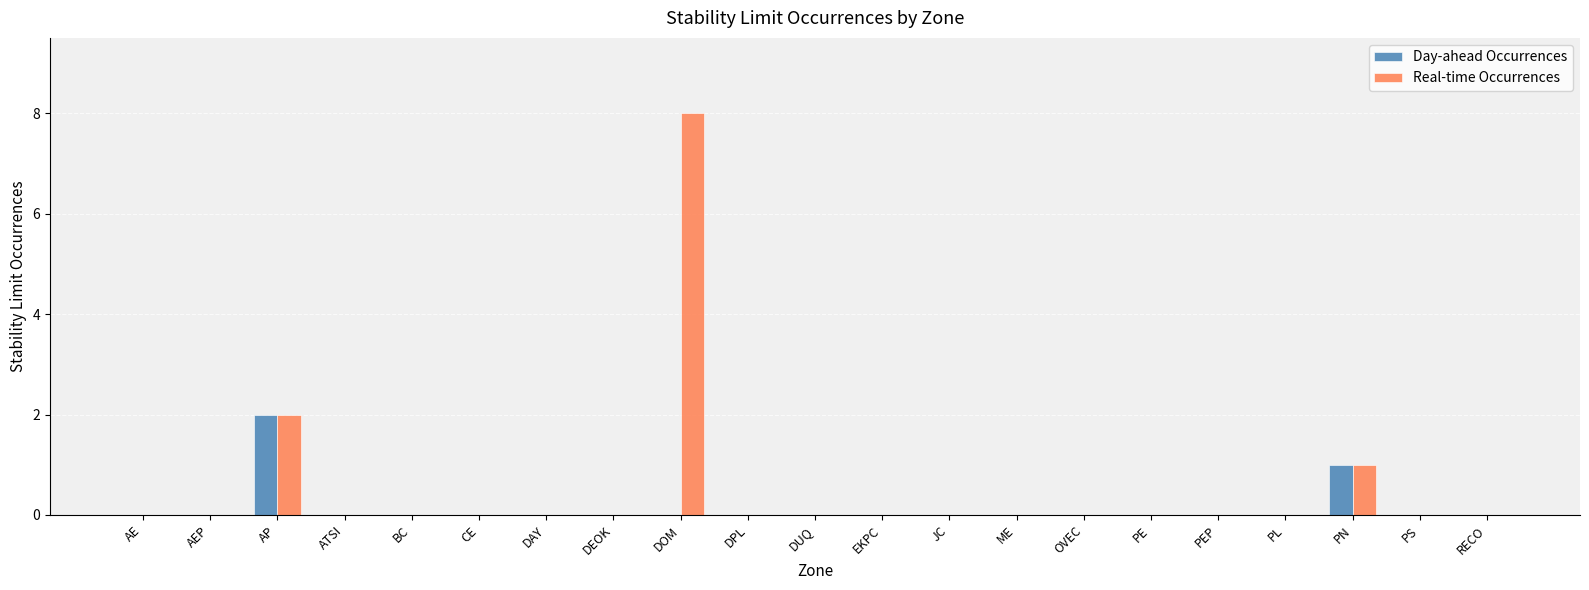

Which series has the largest total across all categories?

Real-time Occurrences